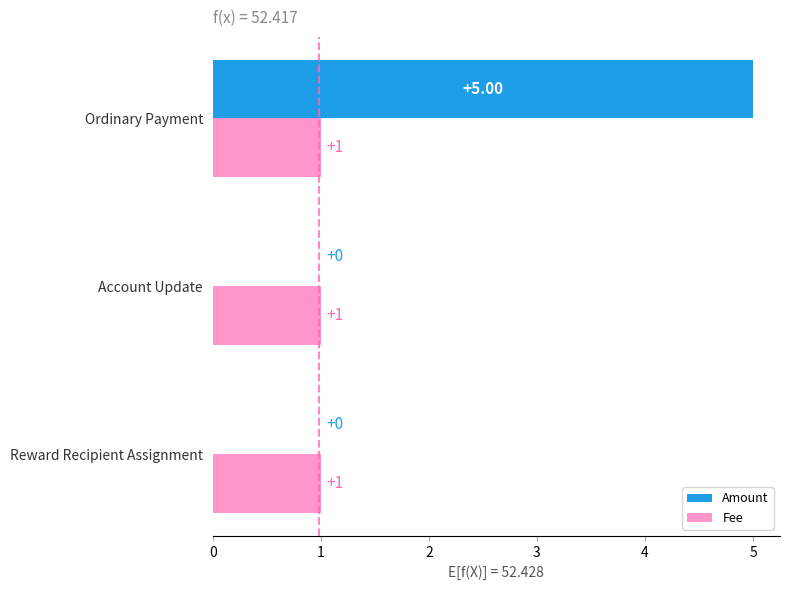

Which series has the largest total across all categories?

Amount